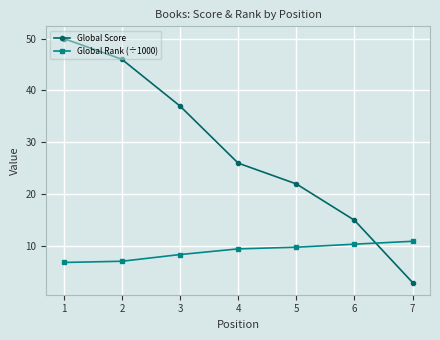

How many lines are shown in the chart?

2